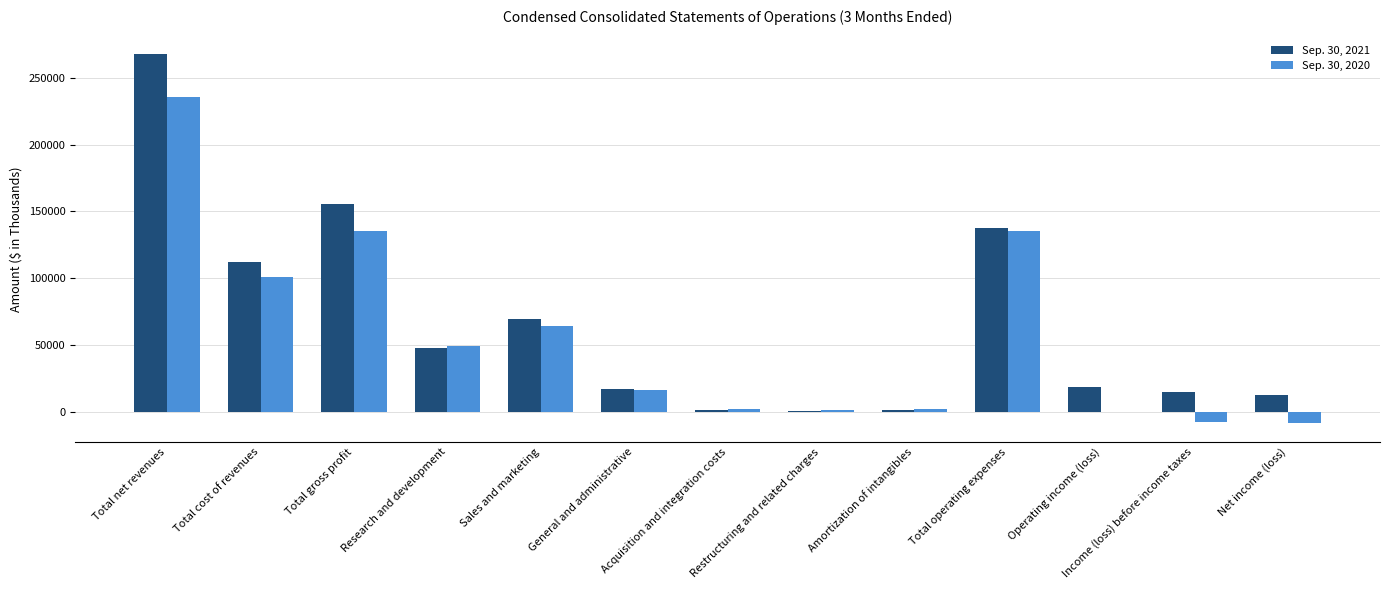

Which category has the highest value in the Sep. 30, 2020 series?

Total net revenues